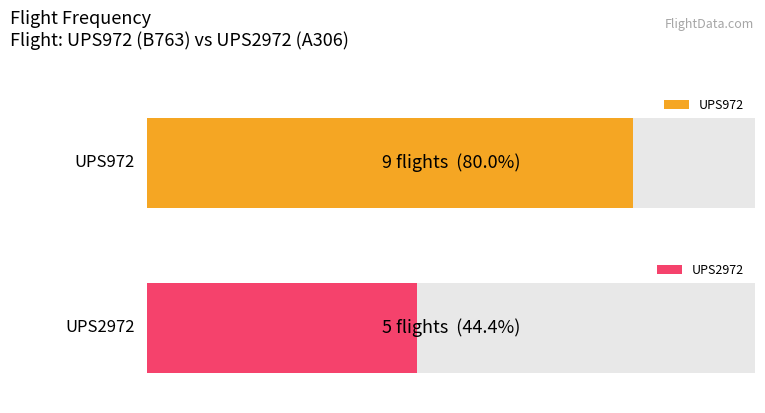

How many values are between 5 and 9?

2